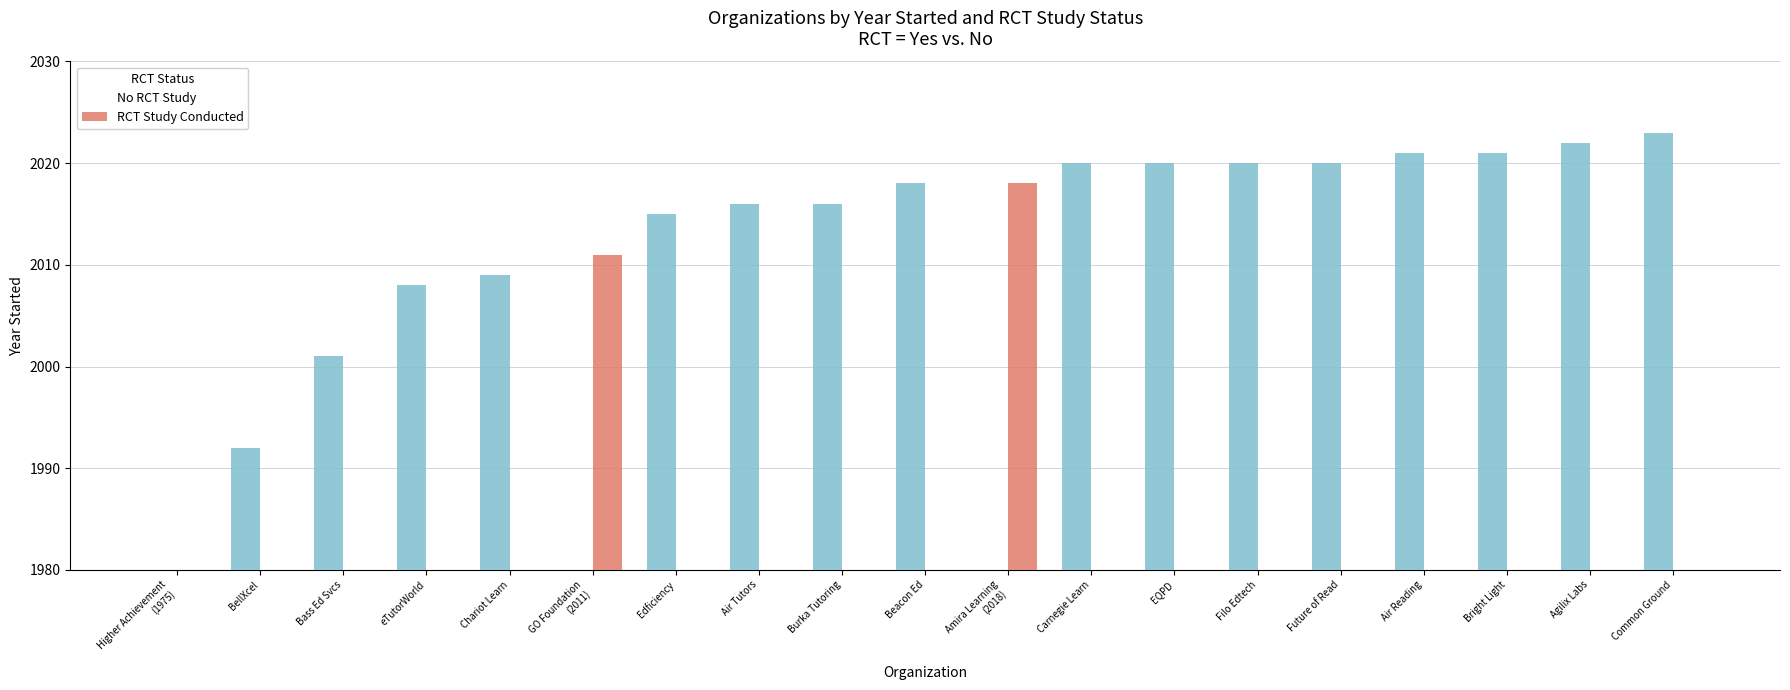

List the series in order of their overall mean, highest first.

No RCT Study, RCT Study Conducted